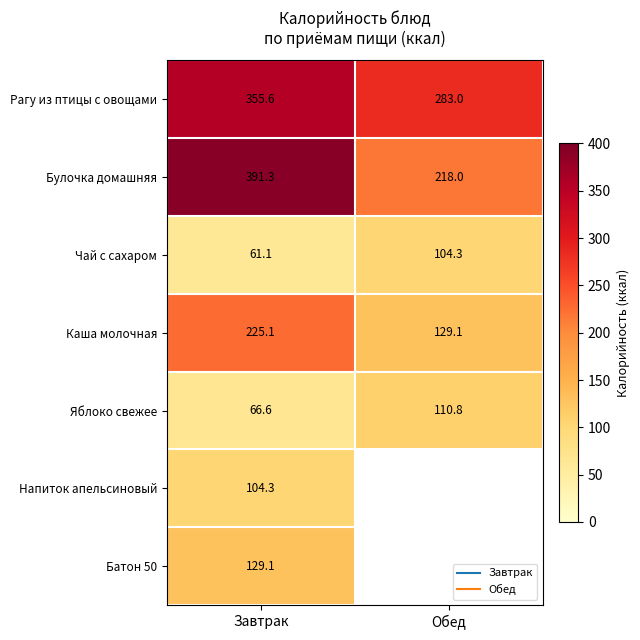

Is it true that Яблоко свежее equals 117.2 at Завтрак?

False